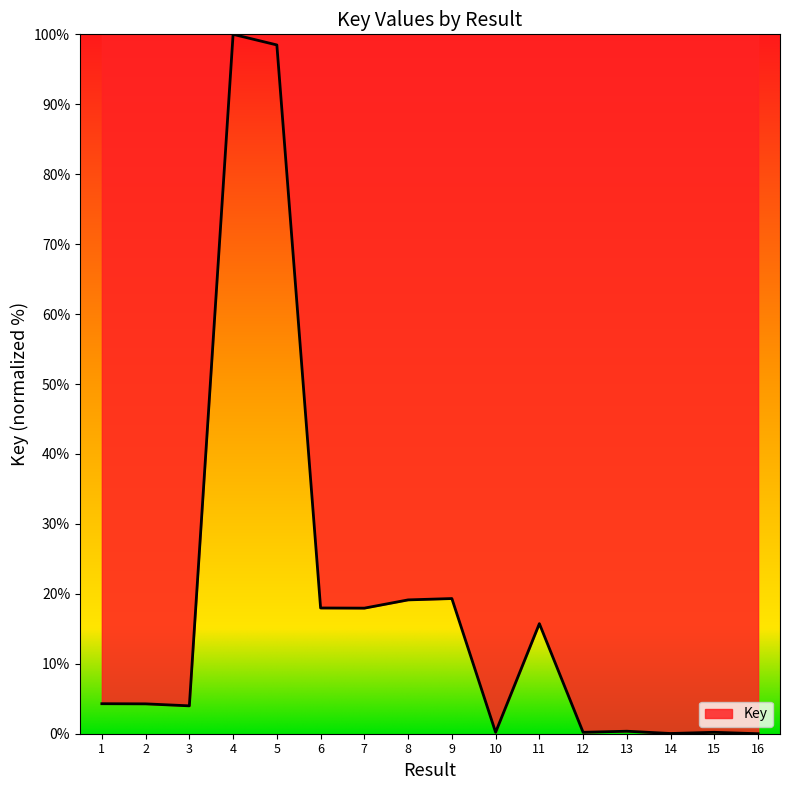

What is the difference between the maximum and minimum values?

100.0